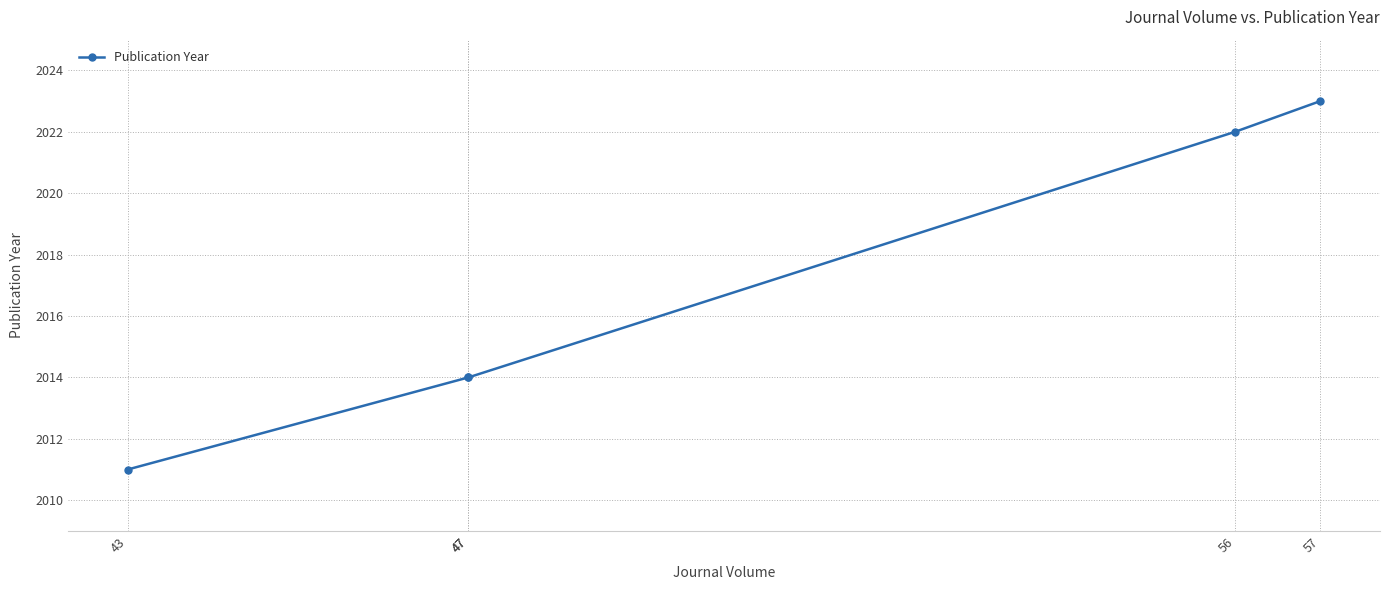

Is it true that the value at 43 is 2011?

True